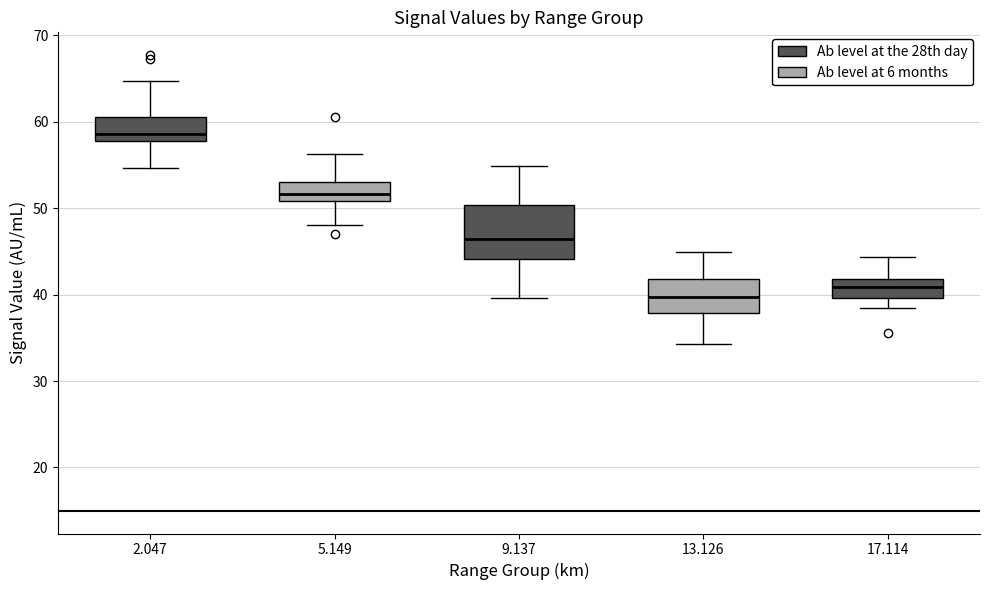

Which box is the tallest, from its lower edge to its upper edge?

9.137